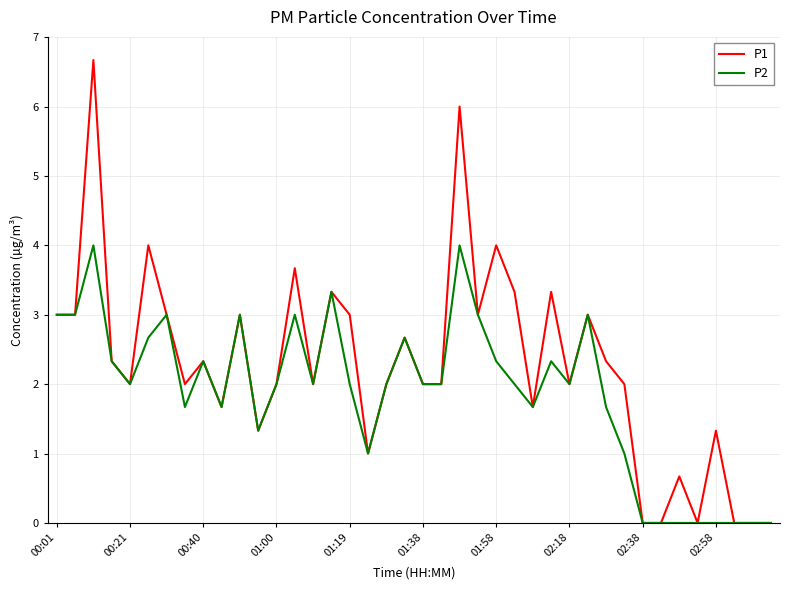

Rank the series by their average value, from lowest to highest.

P2, P1